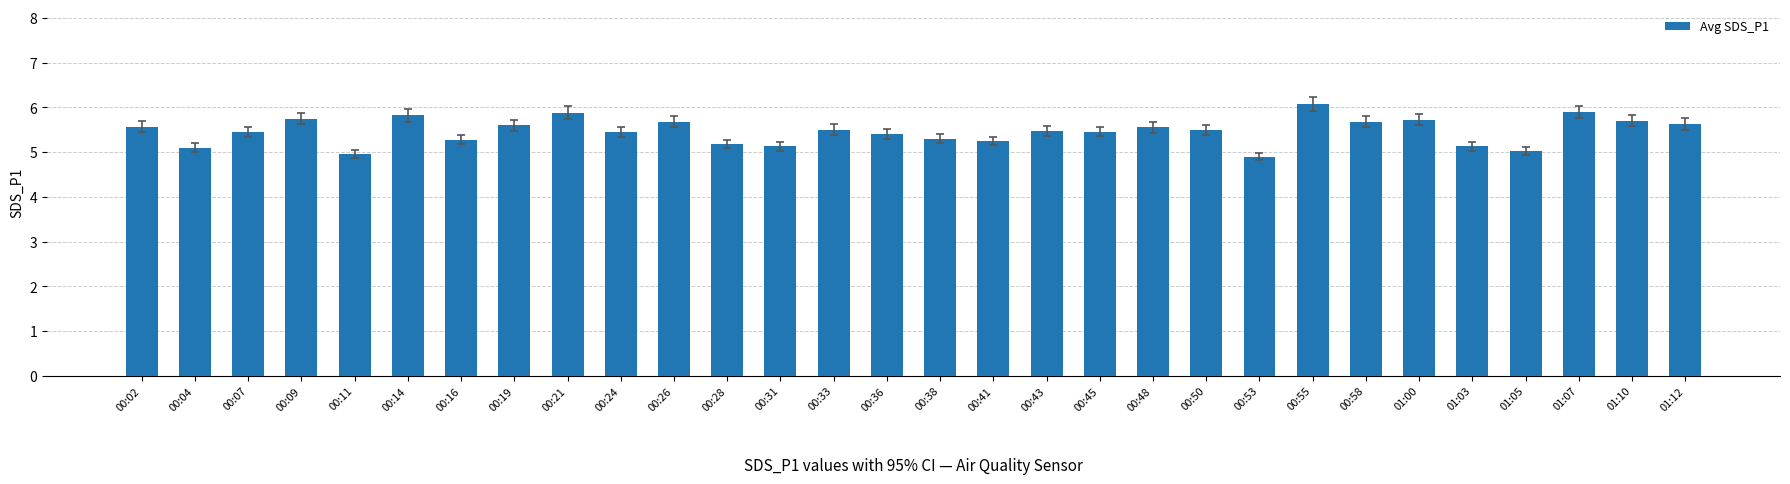

What is the greatest value displayed?

6.1